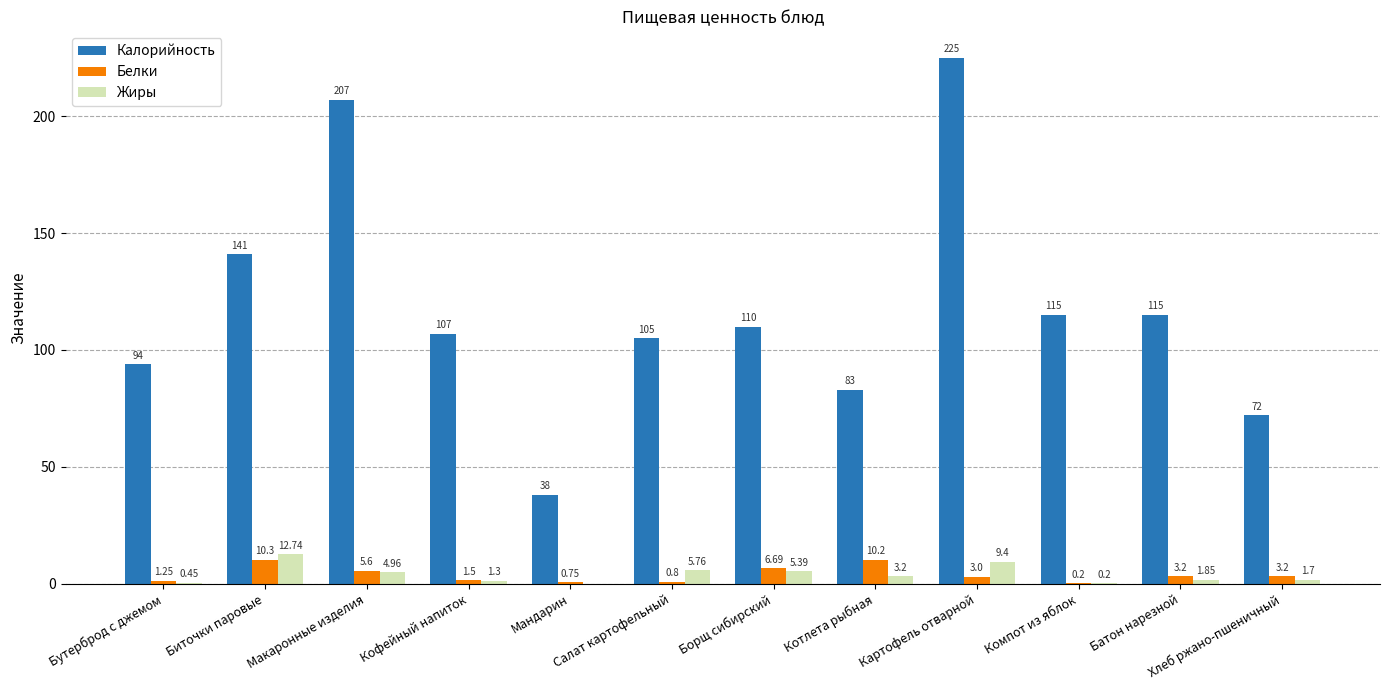

Which label corresponds to the largest value in the chart?

Картофель отварной